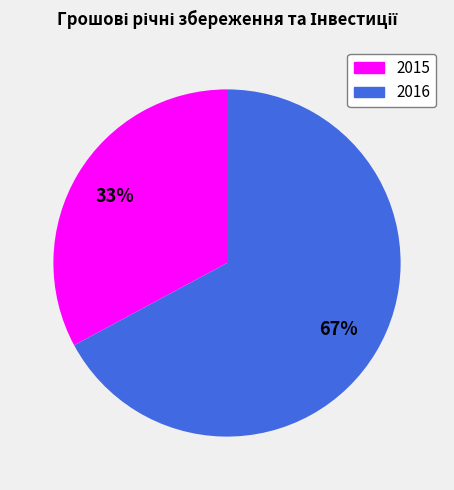

To the nearest percent, what is the difference between the largest and smallest slice percentages?

34%